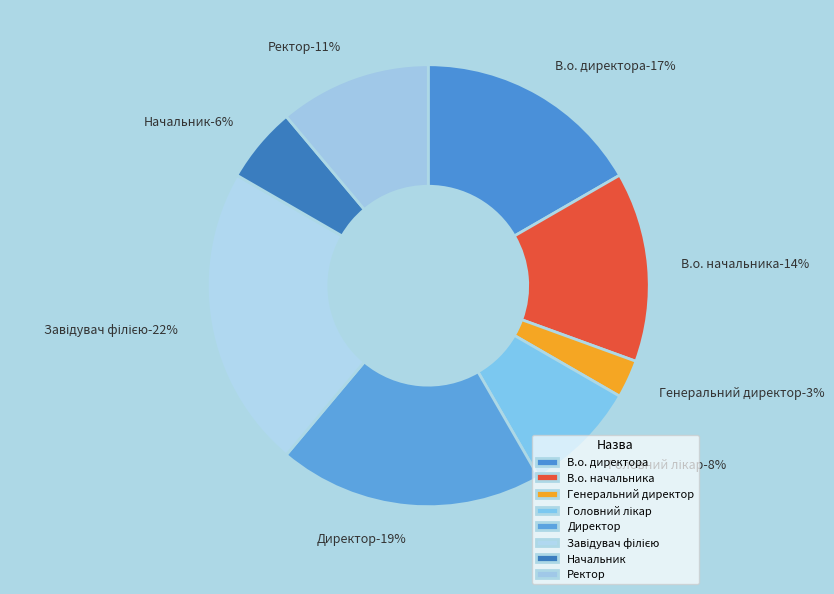

Does В.о. начальника represent more than half of the total?

No